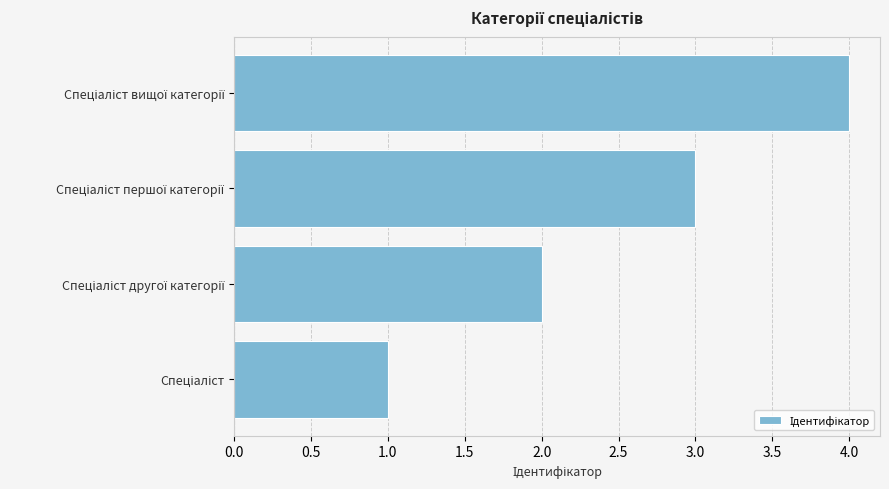

What is the maximum value shown in the chart?

4